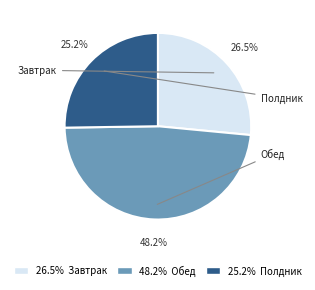

To the nearest percent, what is the average slice percentage?

33%